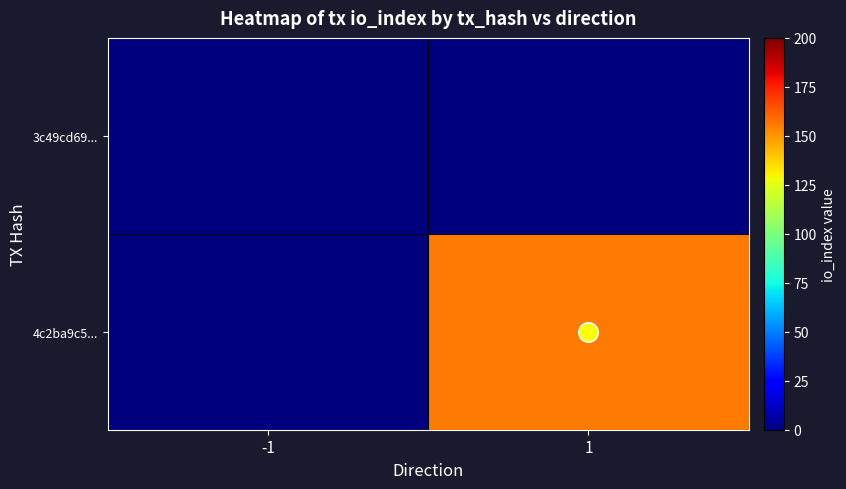

What is the difference between the highest and lowest values at 1?

156